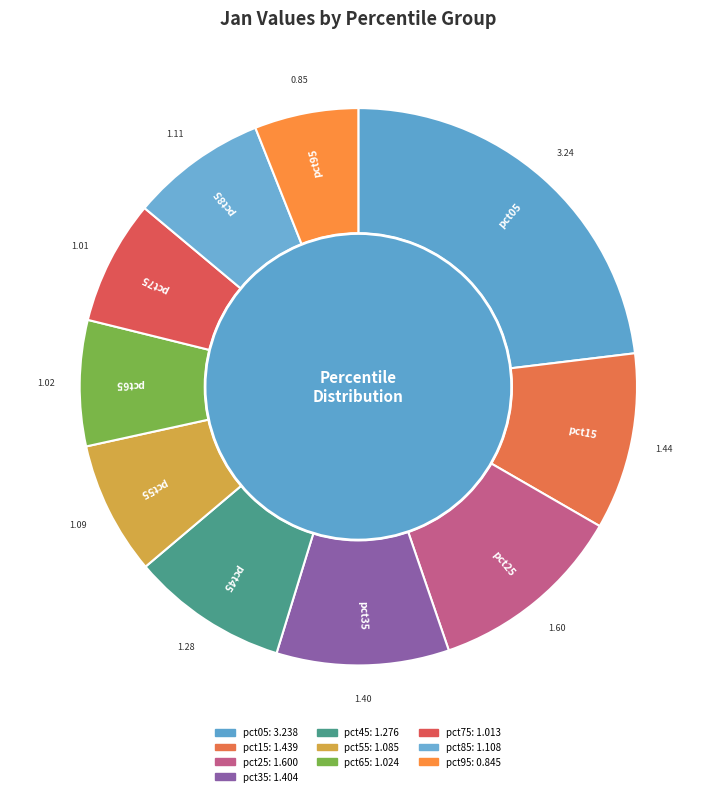

What percentage is NOT represented by pct85?

92.1%